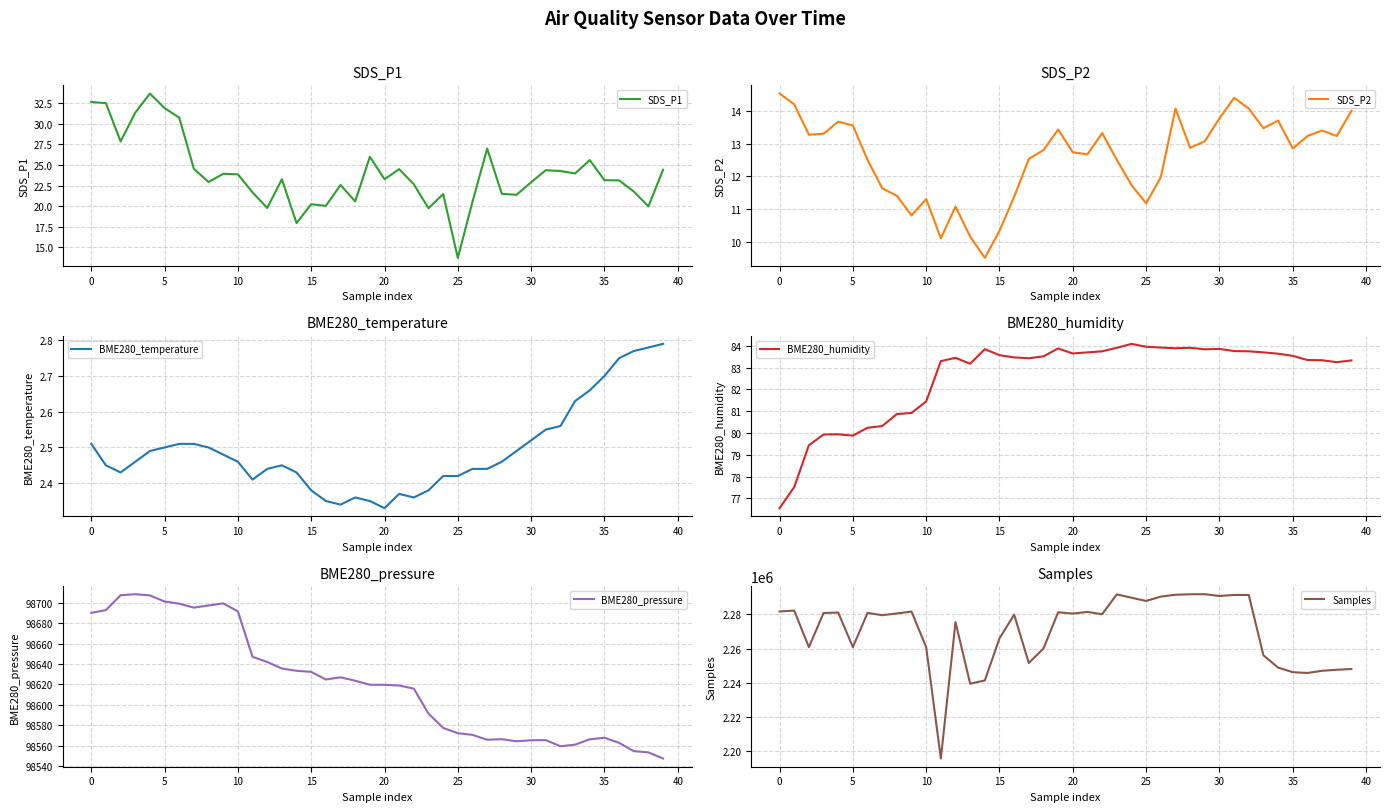

True or false: BME280_temperature and SDS_P2 intersect in this chart.

False